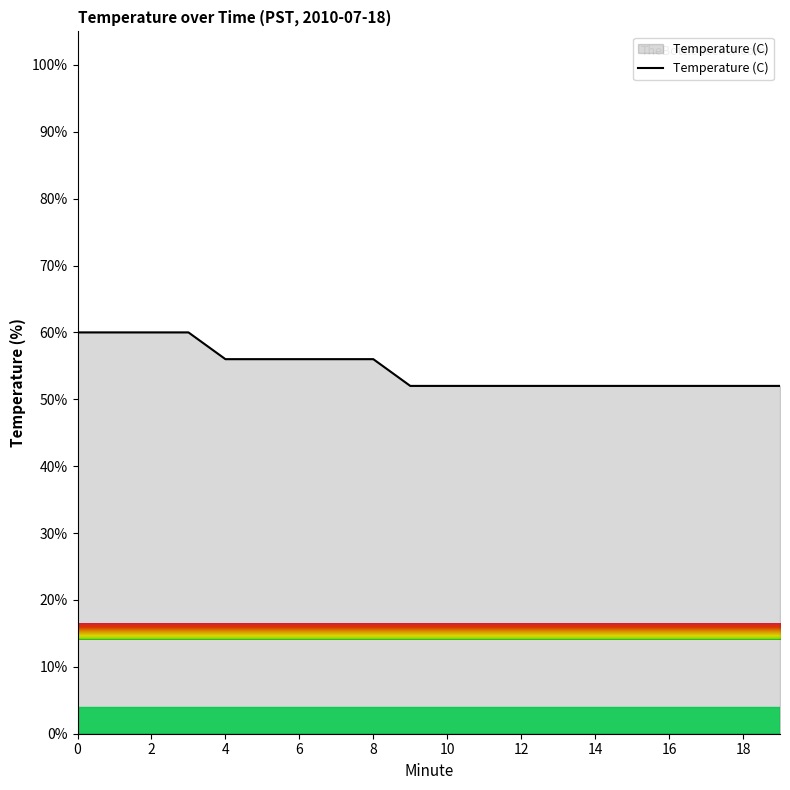

What is the difference between the maximum and minimum values?

8.0